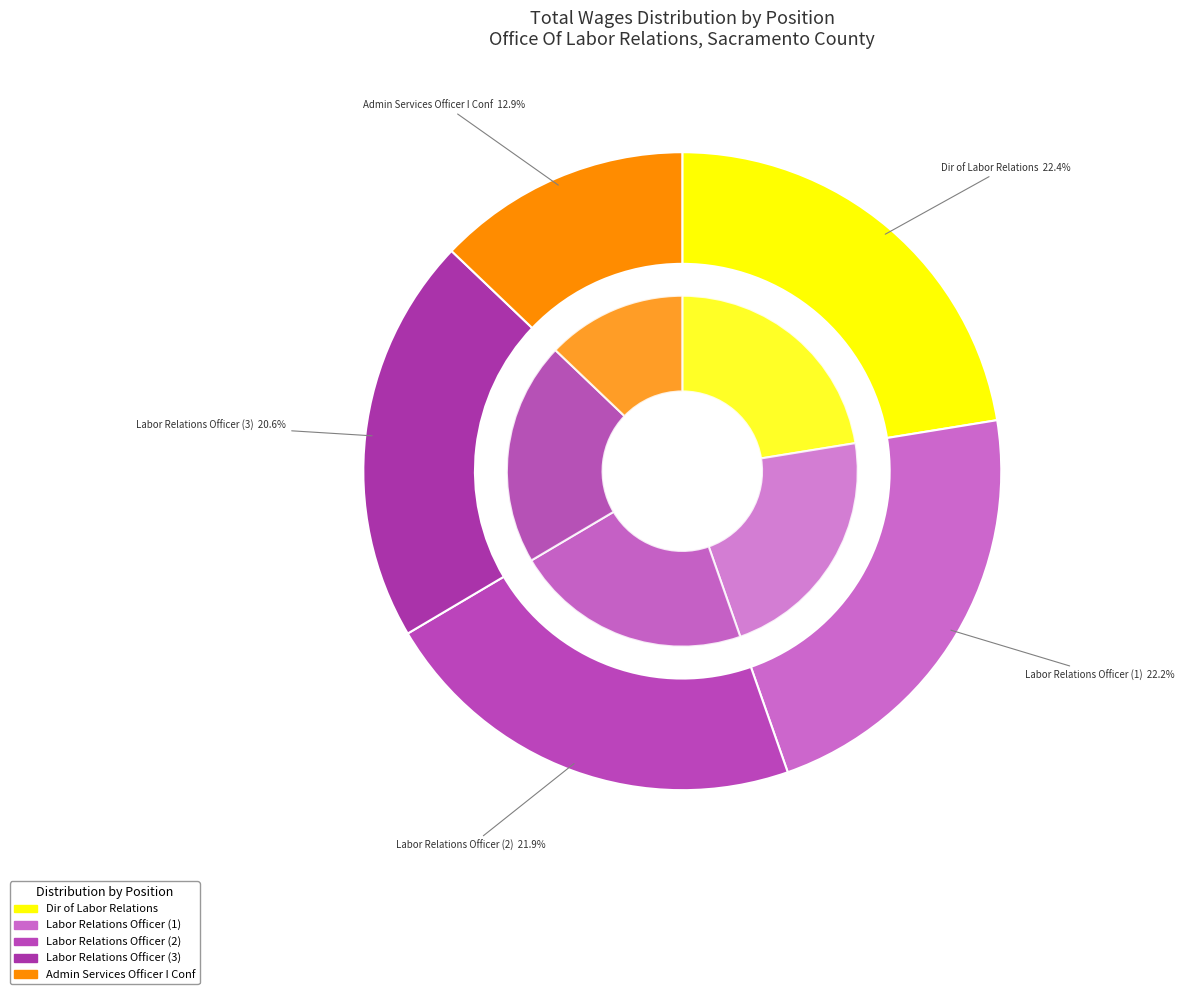

What percentage is NOT represented by Labor Relations Officer  ?

79.4%